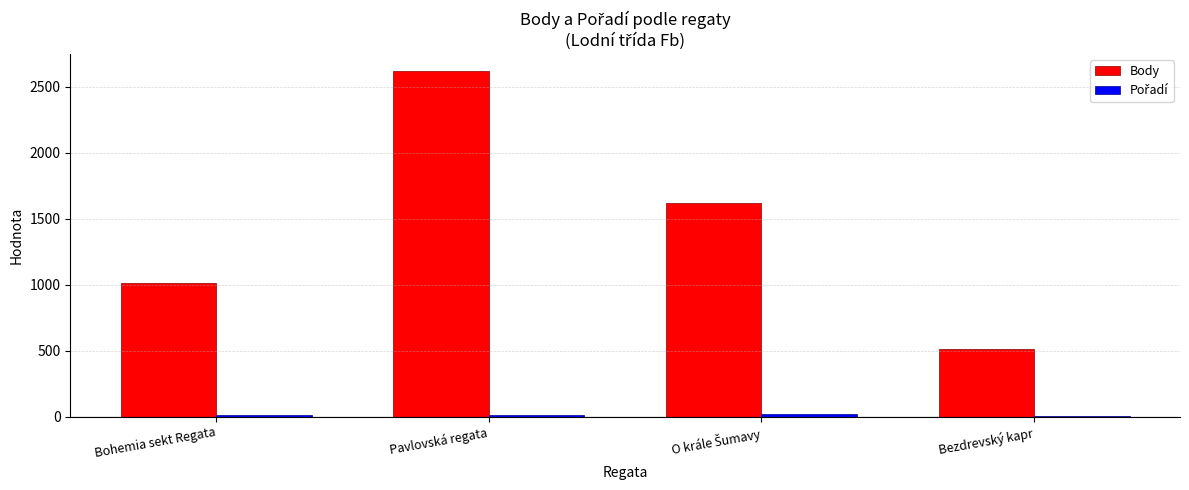

Reading left to right, what are all the values shown in this chart?

Pořadí: Bohemia sekt Regata=11	Pavlovská regata=16	O krále Šumavy=20	Bezdrevský kapr=7
Body: Bohemia sekt Regata=1015	Pavlovská regata=2618	O krále Šumavy=1619	Bezdrevský kapr=512